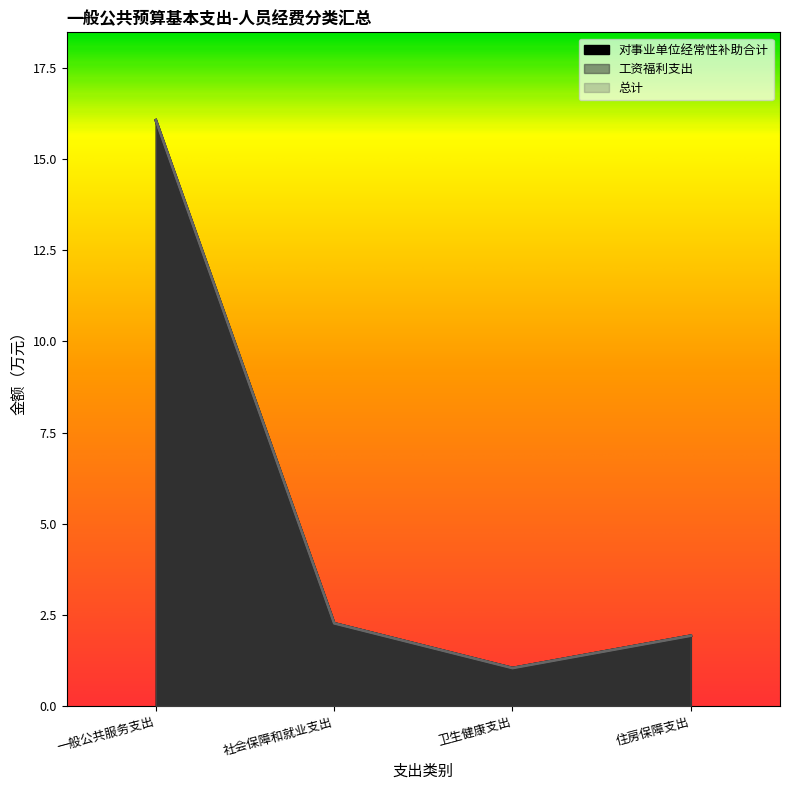

What is the difference between the 对事业单位经常性补助合计 values at 社会保障和就业支出 and 卫生健康支出?

1.2